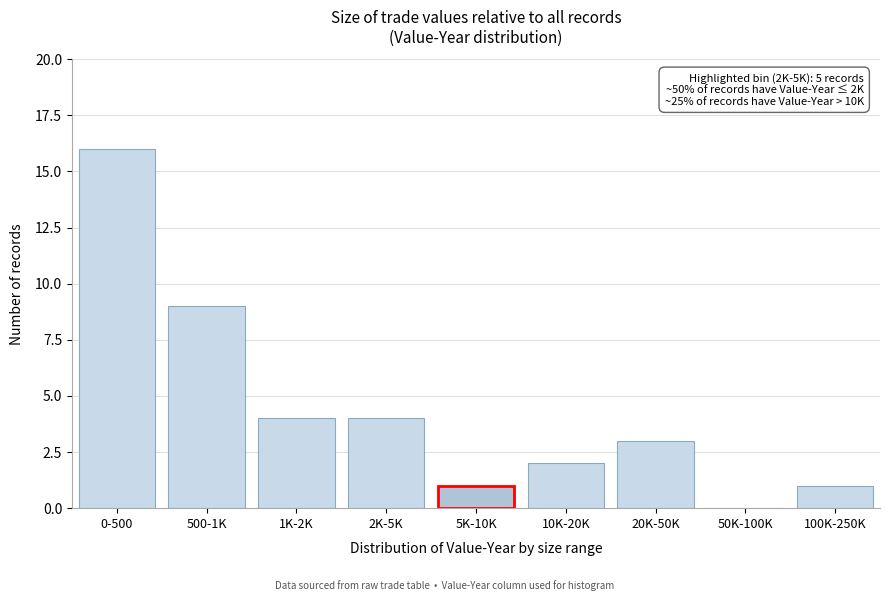

Reading right to left, extract all data points from this chart.

100K-250K=1	50K-100K=0	20K-50K=3	10K-20K=2	5K-10K=1	2K-5K=4	1K-2K=4	500-1K=9	0-500=16